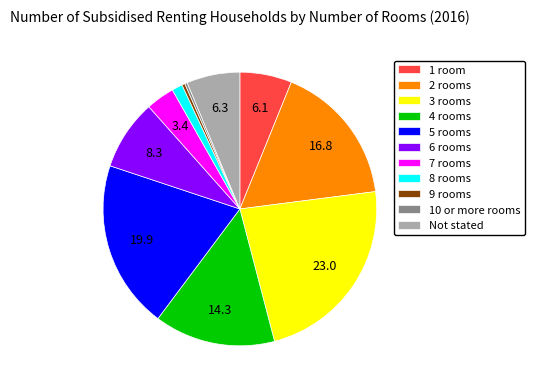

Is the sum of 8 rooms and 7 rooms greater than half?

No